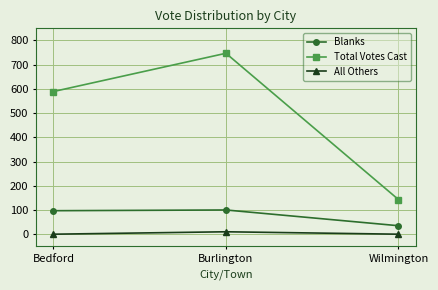

At which label does All Others reach its peak?

Burlington